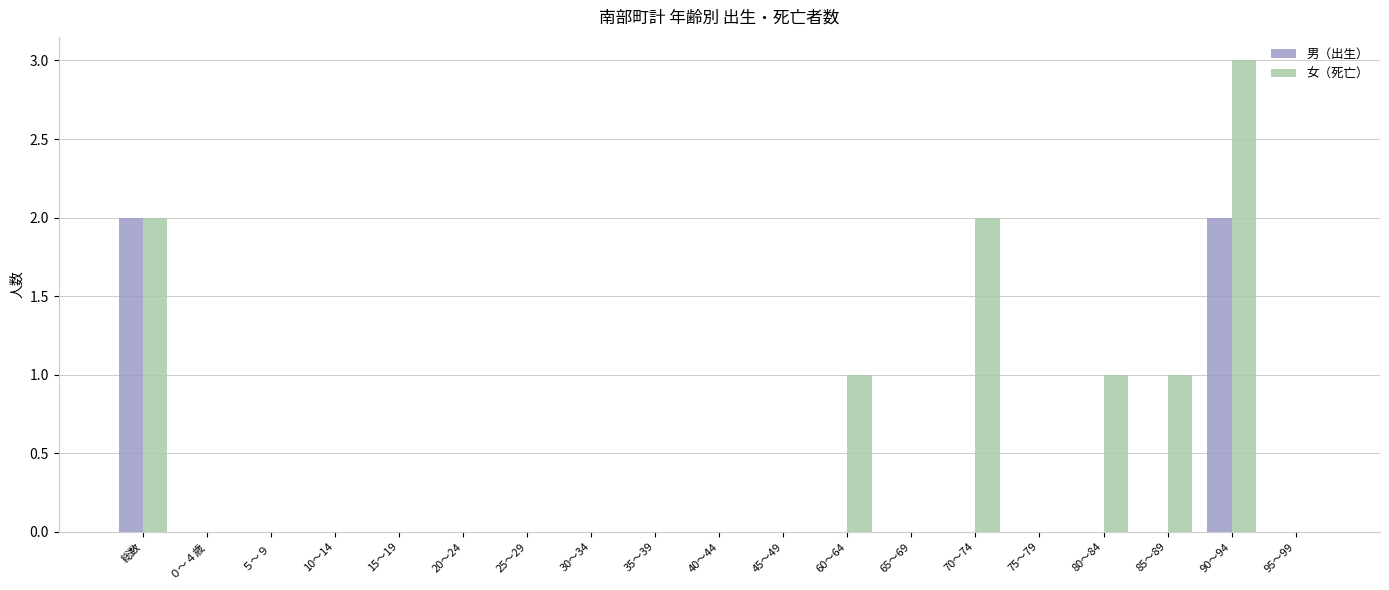

Reading left to right, transcribe all the data shown in this chart.

男（出生）: 2	0	0	0	0	0	0	0	0	0	0	0	0	0	0	0	0	2	0
女（死亡）: 2	0	0	0	0	0	0	0	0	0	0	1	0	2	0	1	1	3	0